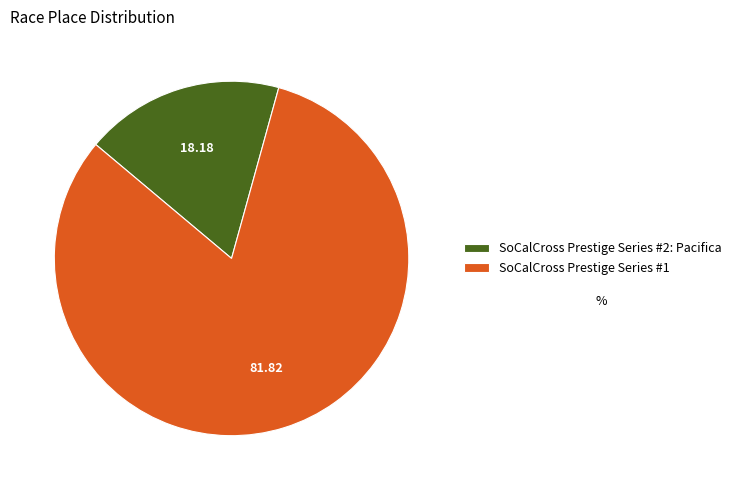

Which has a higher value, SoCalCross Prestige Series #1 or SoCalCross Prestige Series #2: Pacifica?

SoCalCross Prestige Series #1